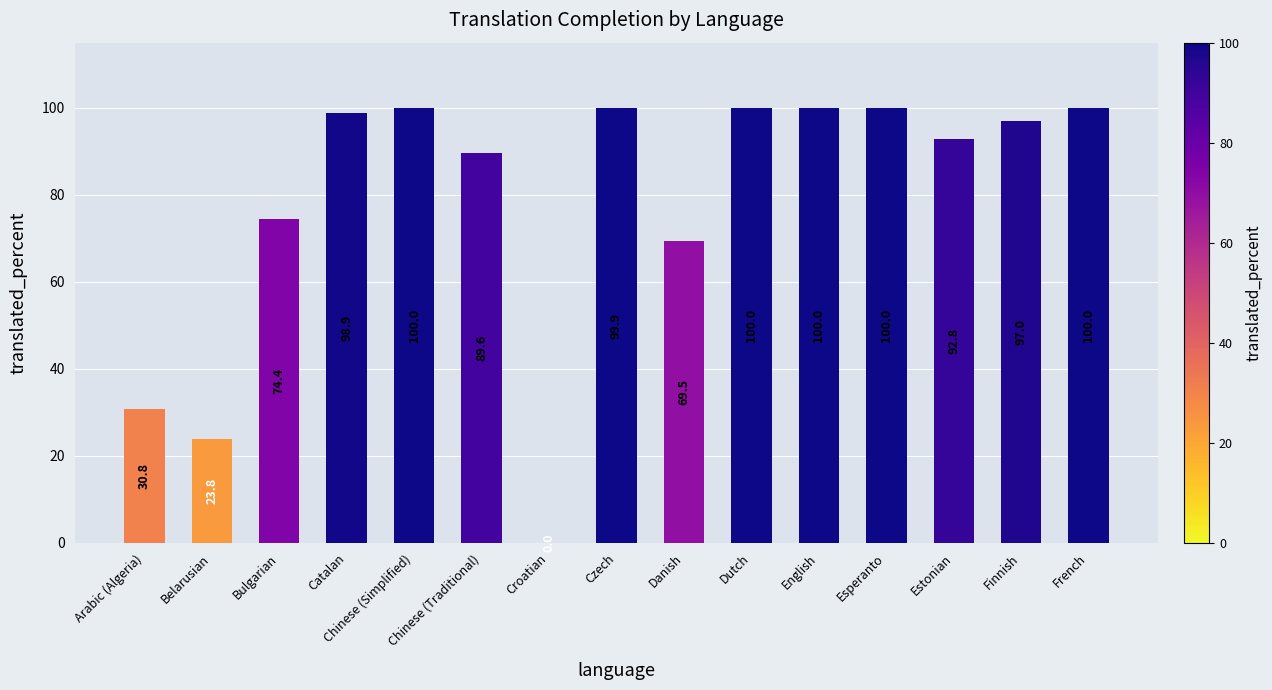

What is the maximum value shown in the chart?

100.0